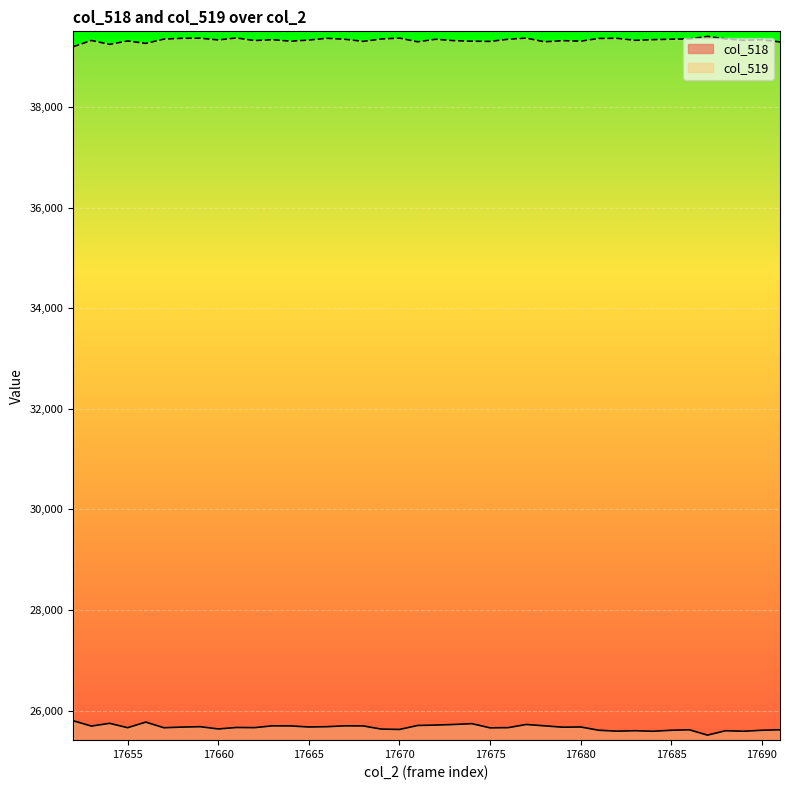

At which category does col_518 reach its first local valley?

17653